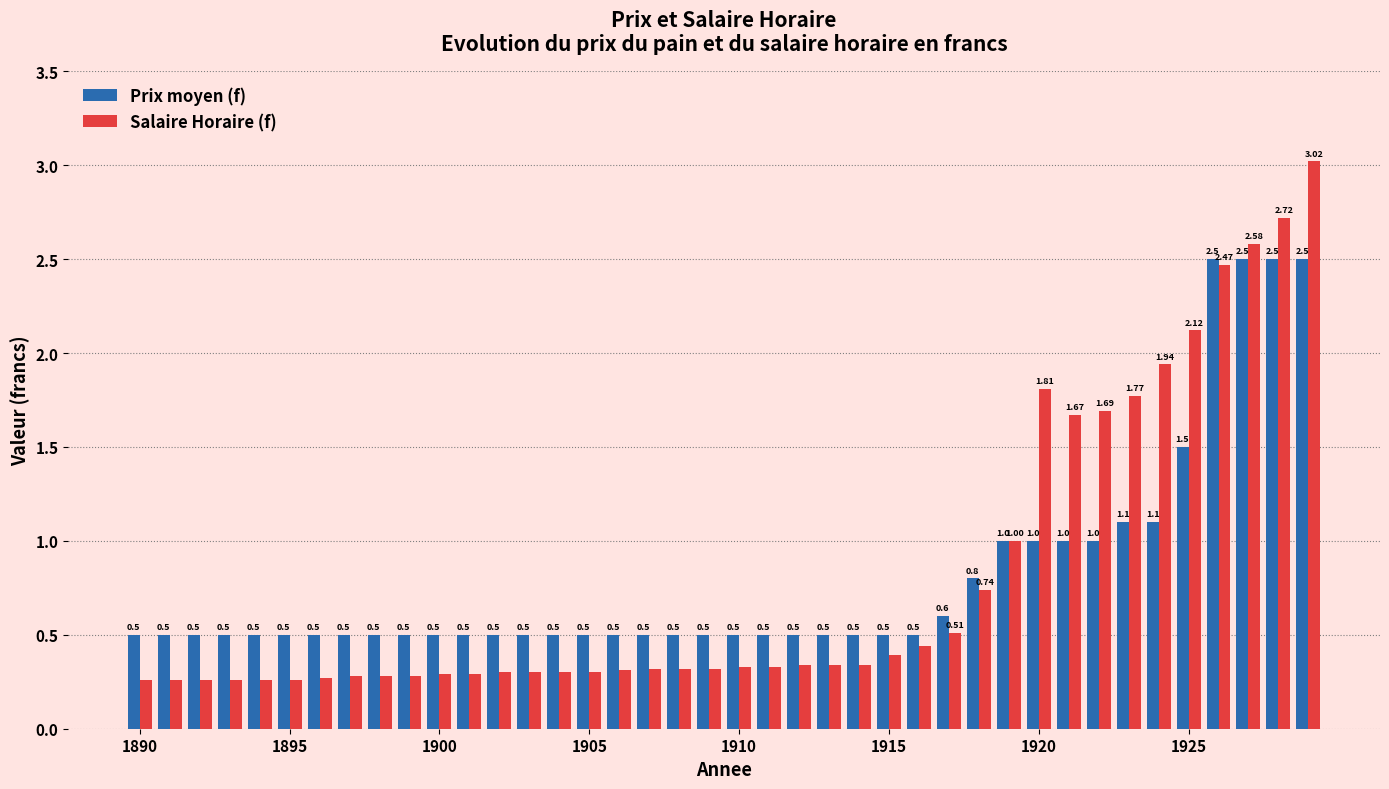

What is the sum of all Prix moyen (f) values?

32.6